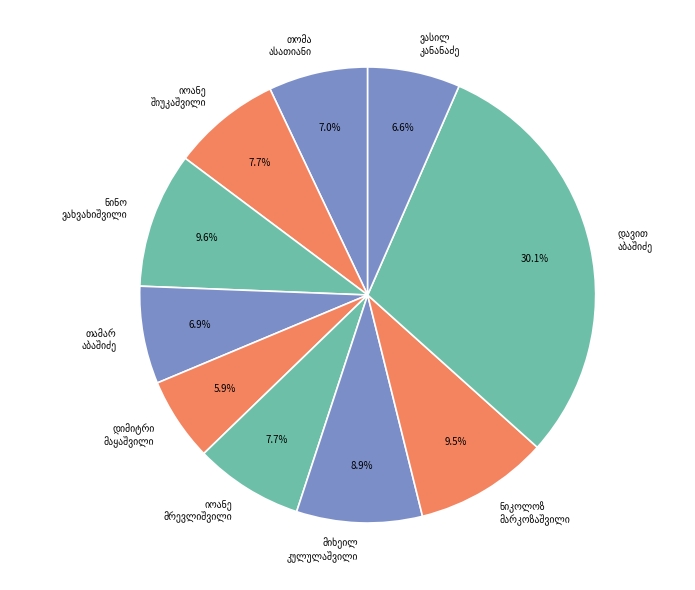

Does any single category account for the majority?

No